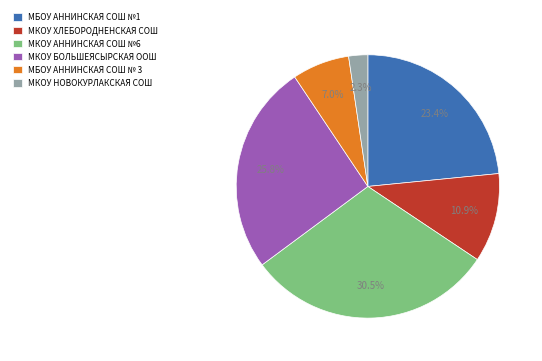

Which category has the biggest portion of the pie?

МКОУ АННИНСКАЯ СОШ №6